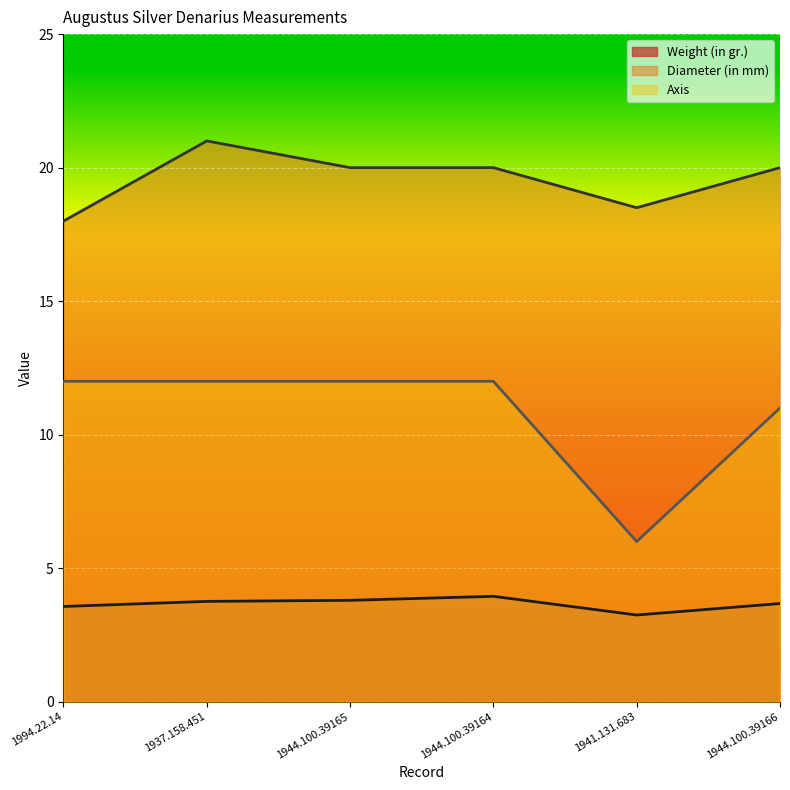

Rank the series at 1941.131.683 from lowest to highest value.

Weight (in gr.), Axis, Diameter (in mm)